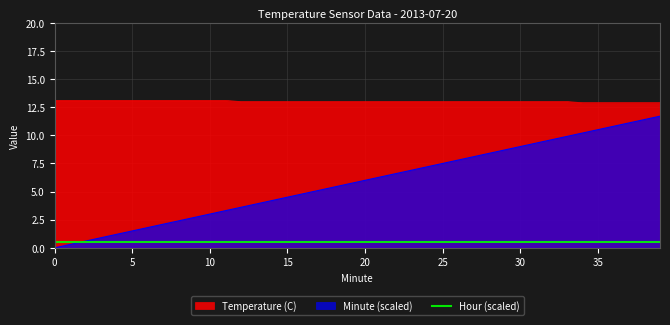

True or false: Temperature (C) and Minute intersect in this chart.

False